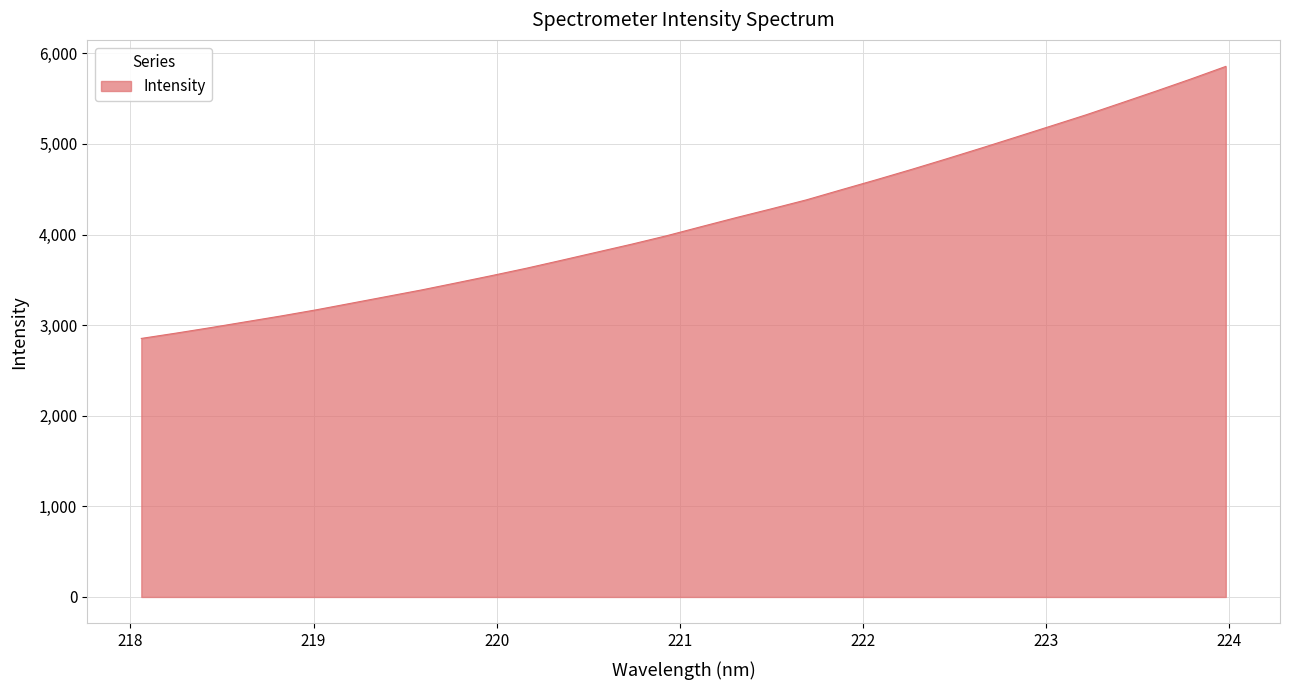

What is the minimum value shown in the chart?

2853.5